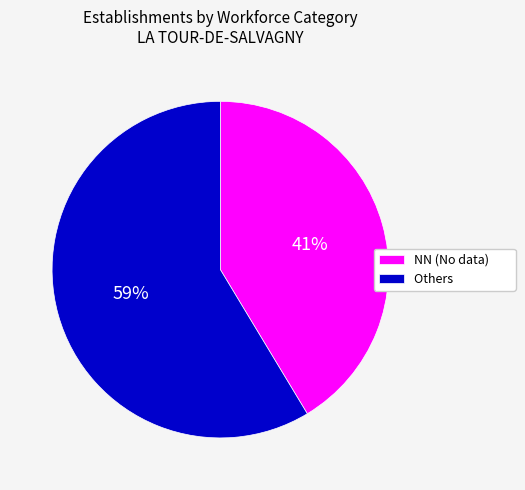

Is there a majority slice in this chart?

Yes